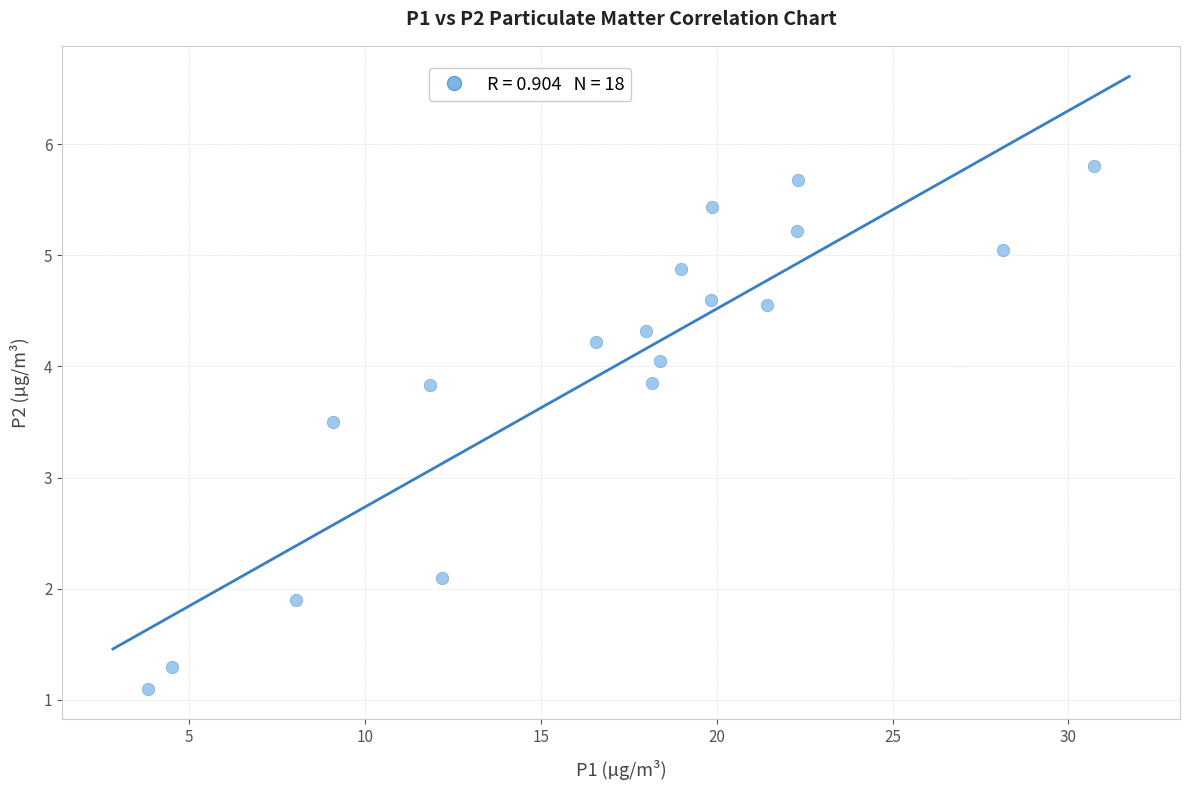

What Y value in the scatter plot is closest to 3?

3.5